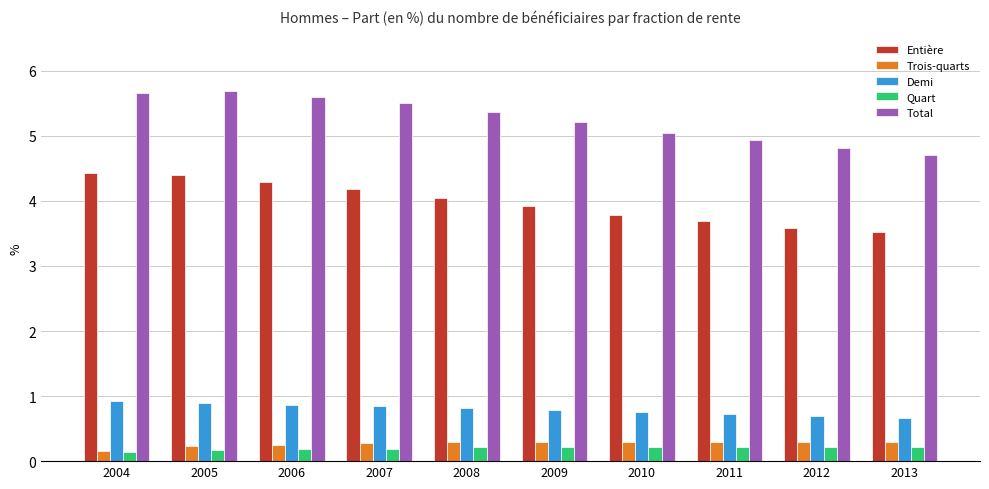

Rank the series at 2005 from lowest to highest value.

Quart, Trois-quarts, Demi, Entière, Total